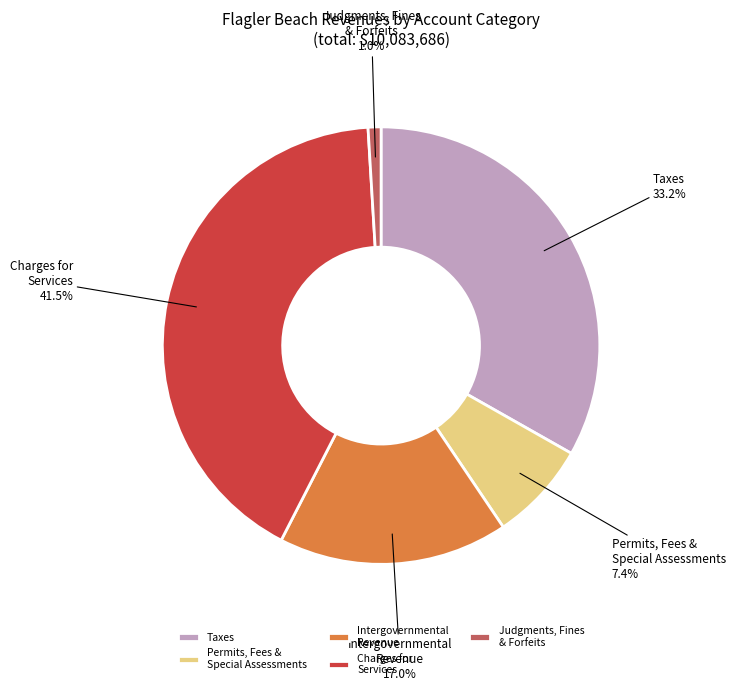

What portion of the pie excludes Taxes?

66.8%